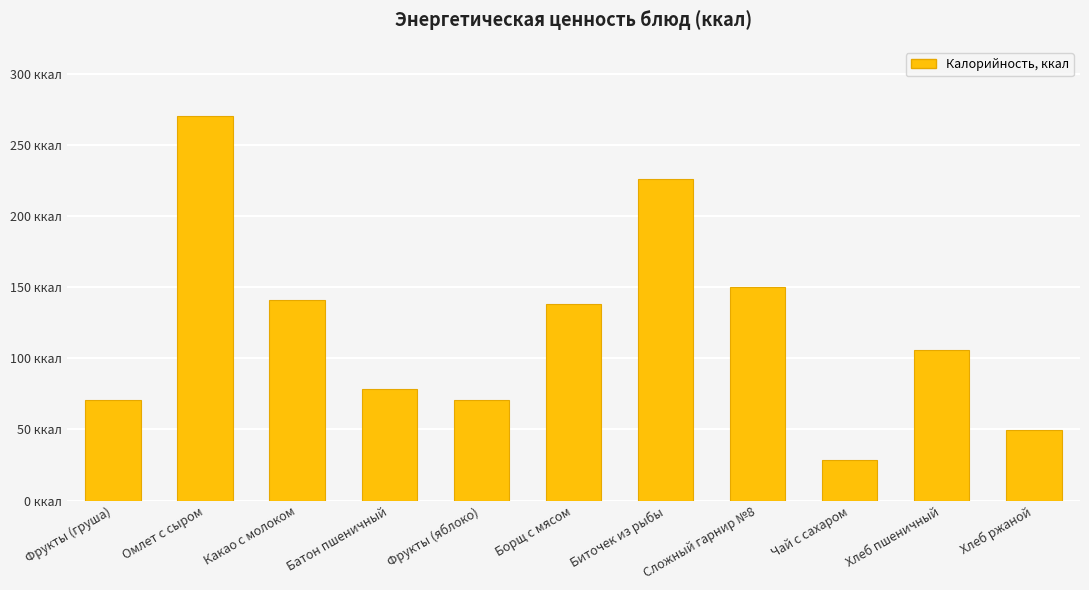

What position from the left is Хлеб ржаной?

11